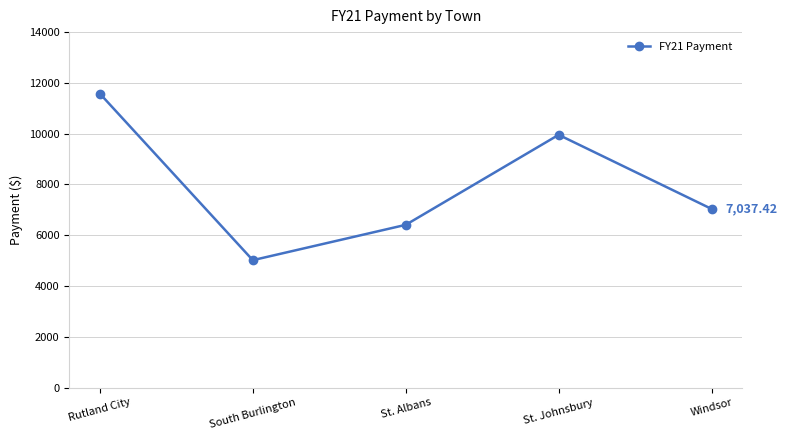

Does the chart display data point markers on the line(s)?

Yes